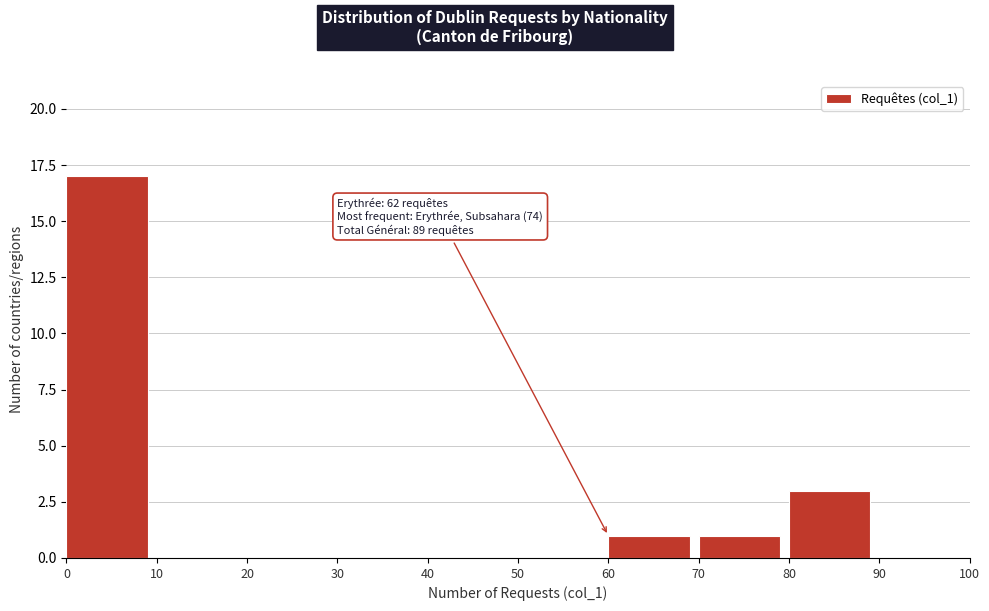

Over which range of the x-axis is the bar tallest?

0 to 10